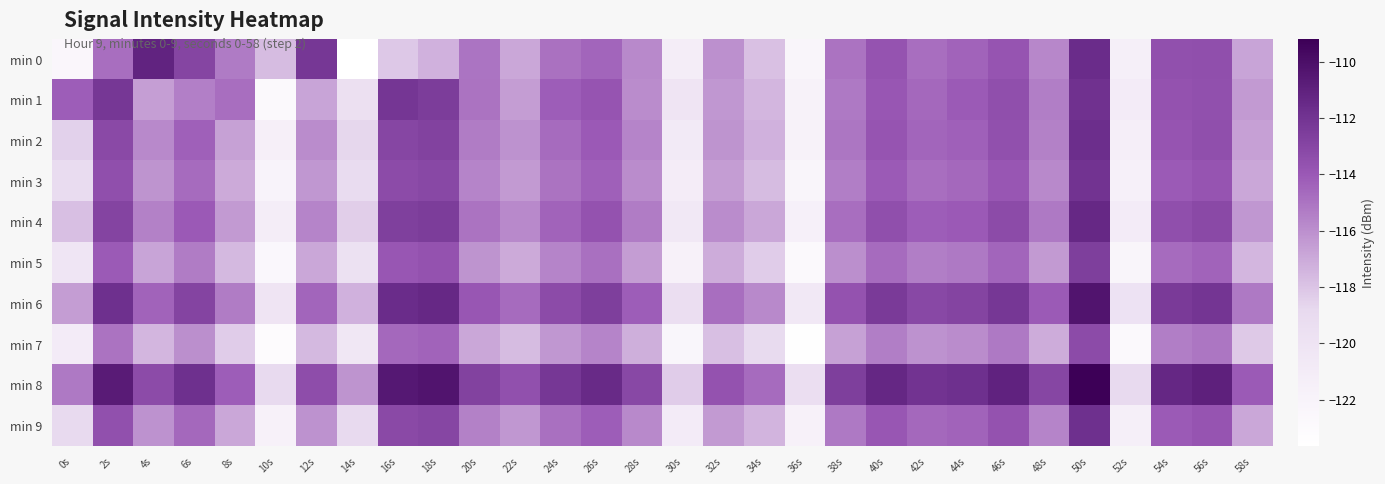

Reading left to right, list all the values displayed in this chart.

min 0: 0s=-122.4	2s=-114.8	4s=-111.1	6s=-113.0	8s=-115.3	10s=-117.7	12s=-112.2	14s=-123.7	16s=-118.2	18s=-117.3	20s=-115.0	22s=-116.9	24s=-114.9	26s=-114.5	28s=-115.8	30s=-121.1	32s=-116.0	34s=-117.9	36s=-122.2	38s=-115.0	40s=-113.7	42s=-114.8	44s=-114.4	46s=-113.8	48s=-115.7	50s=-111.6	52s=-121.4	54s=-113.6	56s=-113.5	58s=-116.8
min 1: 0s=-114.2	2s=-112.2	4s=-116.6	6s=-115.4	8s=-114.8	10s=-122.9	12s=-116.8	14s=-119.6	16s=-112.2	18s=-112.5	20s=-115.0	22s=-116.5	24s=-114.2	26s=-113.8	28s=-115.9	30s=-120.1	32s=-116.3	34s=-117.5	36s=-121.8	38s=-115.2	40s=-113.9	42s=-114.6	44s=-114.1	46s=-113.5	48s=-115.4	50s=-111.9	52s=-121.0	54s=-113.7	56s=-113.6	58s=-116.4
min 2: 0s=-118.5	2s=-113.2	4s=-115.8	6s=-114.3	8s=-116.7	10s=-121.5	12s=-115.9	14s=-118.7	16s=-113.0	18s=-112.8	20s=-115.3	22s=-116.1	24s=-114.7	26s=-114.0	28s=-115.6	30s=-120.8	32s=-116.2	34s=-117.3	36s=-121.9	38s=-115.1	40s=-113.8	42s=-114.5	44s=-114.3	46s=-113.6	48s=-115.5	50s=-111.7	52s=-121.3	54s=-113.8	56s=-113.5	58s=-116.6
min 3: 0s=-119.1	2s=-113.5	4s=-116.2	6s=-114.7	8s=-117.0	10s=-122.0	12s=-116.3	14s=-119.1	16s=-113.3	18s=-113.1	20s=-115.6	22s=-116.4	24s=-115.0	26s=-114.3	28s=-115.9	30s=-121.1	32s=-116.5	34s=-117.7	36s=-122.2	38s=-115.4	40s=-114.1	42s=-114.8	44s=-114.6	46s=-113.9	48s=-115.8	50s=-112.0	52s=-121.6	54s=-114.1	56s=-113.8	58s=-116.9
min 4: 0s=-117.8	2s=-112.9	4s=-115.5	6s=-114.0	8s=-116.4	10s=-121.2	12s=-115.6	14s=-118.4	16s=-112.7	18s=-112.5	20s=-115.0	22s=-115.8	24s=-114.4	26s=-113.7	28s=-115.3	30s=-120.5	32s=-115.9	34s=-116.9	36s=-121.6	38s=-114.8	40s=-113.5	42s=-114.2	44s=-114.0	46s=-113.3	48s=-115.2	50s=-111.4	52s=-121.0	54s=-113.5	56s=-113.2	58s=-116.3
min 5: 0s=-120.2	2s=-114.1	4s=-116.8	6s=-115.3	8s=-117.6	10s=-122.6	12s=-116.9	14s=-119.7	16s=-113.9	18s=-113.7	20s=-116.2	22s=-117.0	24s=-115.6	26s=-114.9	28s=-116.5	30s=-121.7	32s=-117.1	34s=-118.3	36s=-122.8	38s=-116.0	40s=-114.7	42s=-115.4	44s=-115.2	46s=-114.5	48s=-116.4	50s=-112.6	52s=-122.2	54s=-114.7	56s=-114.4	58s=-117.5
min 6: 0s=-116.5	2s=-111.8	4s=-114.4	6s=-112.9	8s=-115.3	10s=-120.1	12s=-114.5	14s=-117.3	16s=-111.6	18s=-111.4	20s=-113.9	22s=-114.7	24s=-113.3	26s=-112.6	28s=-114.2	30s=-119.4	32s=-114.8	34s=-115.8	36s=-120.5	38s=-113.7	40s=-112.4	42s=-113.1	44s=-112.9	46s=-112.2	48s=-114.1	50s=-110.3	52s=-119.9	54s=-112.4	56s=-112.1	58s=-115.2
min 7: 0s=-121.0	2s=-115.0	4s=-117.5	6s=-116.0	8s=-118.3	10s=-123.2	12s=-117.6	14s=-120.4	16s=-114.6	18s=-114.4	20s=-116.9	22s=-117.7	24s=-116.3	26s=-115.6	28s=-117.2	30s=-122.4	32s=-117.8	34s=-119.0	36s=-123.5	38s=-116.7	40s=-115.4	42s=-116.1	44s=-115.9	46s=-115.2	48s=-117.1	50s=-113.3	52s=-122.9	54s=-115.4	56s=-115.1	58s=-118.2
min 8: 0s=-115.2	2s=-110.7	4s=-113.3	6s=-111.8	8s=-114.2	10s=-118.9	12s=-113.4	14s=-116.2	16s=-110.5	18s=-110.3	20s=-112.8	22s=-113.6	24s=-112.2	26s=-111.5	28s=-113.1	30s=-118.3	32s=-113.7	34s=-114.7	36s=-119.4	38s=-112.6	40s=-111.3	42s=-112.0	44s=-111.8	46s=-111.1	48s=-113.0	50s=-109.2	52s=-118.8	54s=-111.3	56s=-111.0	58s=-114.1
min 9: 0s=-118.9	2s=-113.6	4s=-116.1	6s=-114.6	8s=-116.9	10s=-121.7	12s=-116.1	14s=-118.9	16s=-113.2	18s=-113.0	20s=-115.5	22s=-116.3	24s=-114.9	26s=-114.2	28s=-115.8	30s=-121.0	32s=-116.4	34s=-117.4	36s=-121.7	38s=-115.2	40s=-113.9	42s=-114.6	44s=-114.4	46s=-113.7	48s=-115.6	50s=-111.8	52s=-121.4	54s=-114.1	56s=-113.8	58s=-116.9